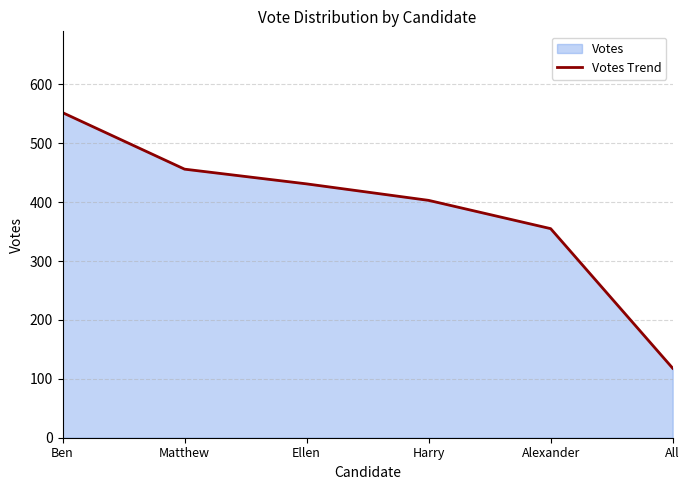

What is the difference between the maximum and minimum values?

434